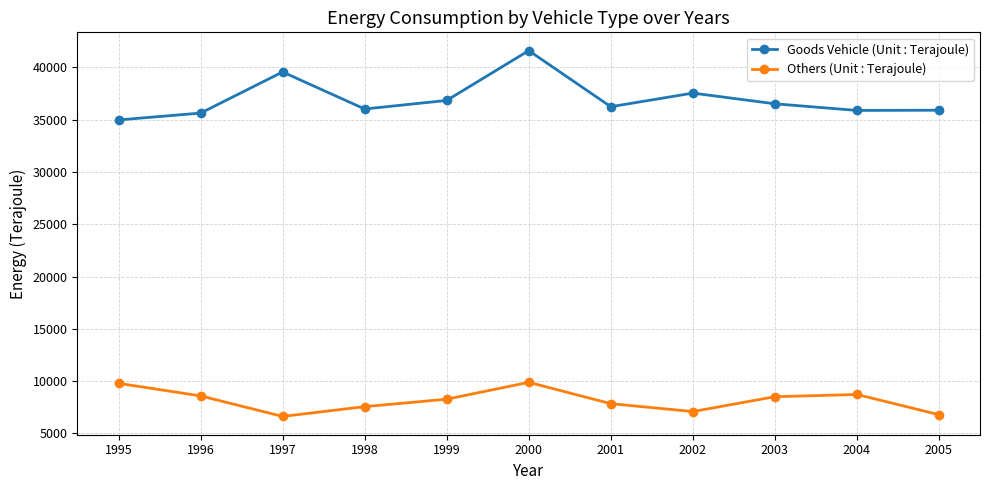

Between 2000 and 2002, which series saw the biggest shift?

Goods Vehicle (Unit : Terajoule)